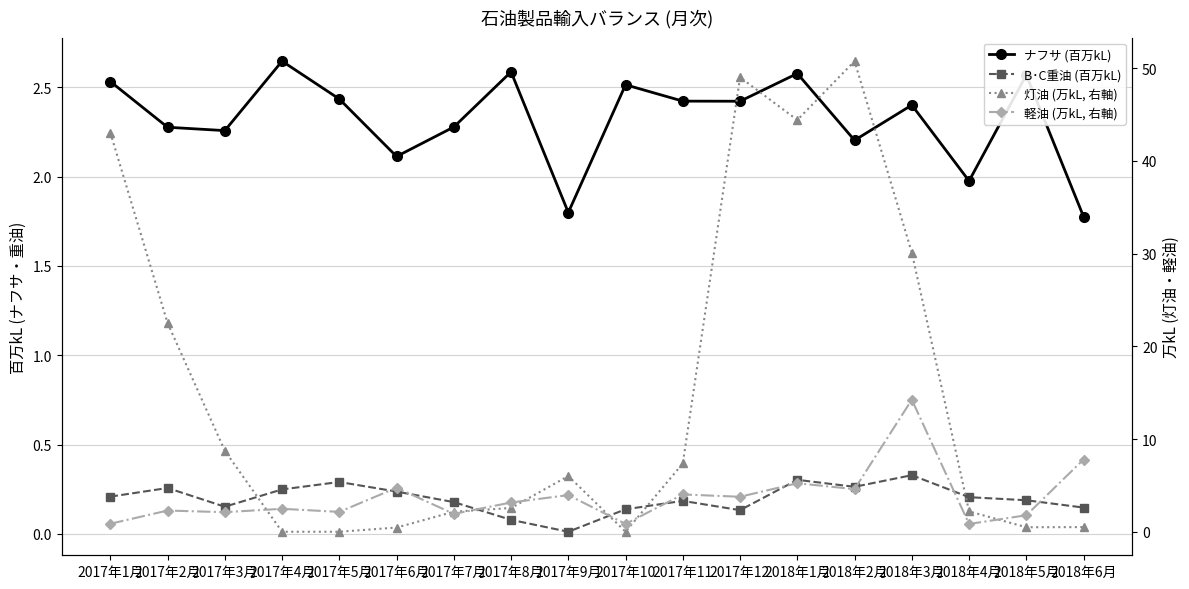

How many values in the 軽油 (万kL, 右軸) series are below 3?

9